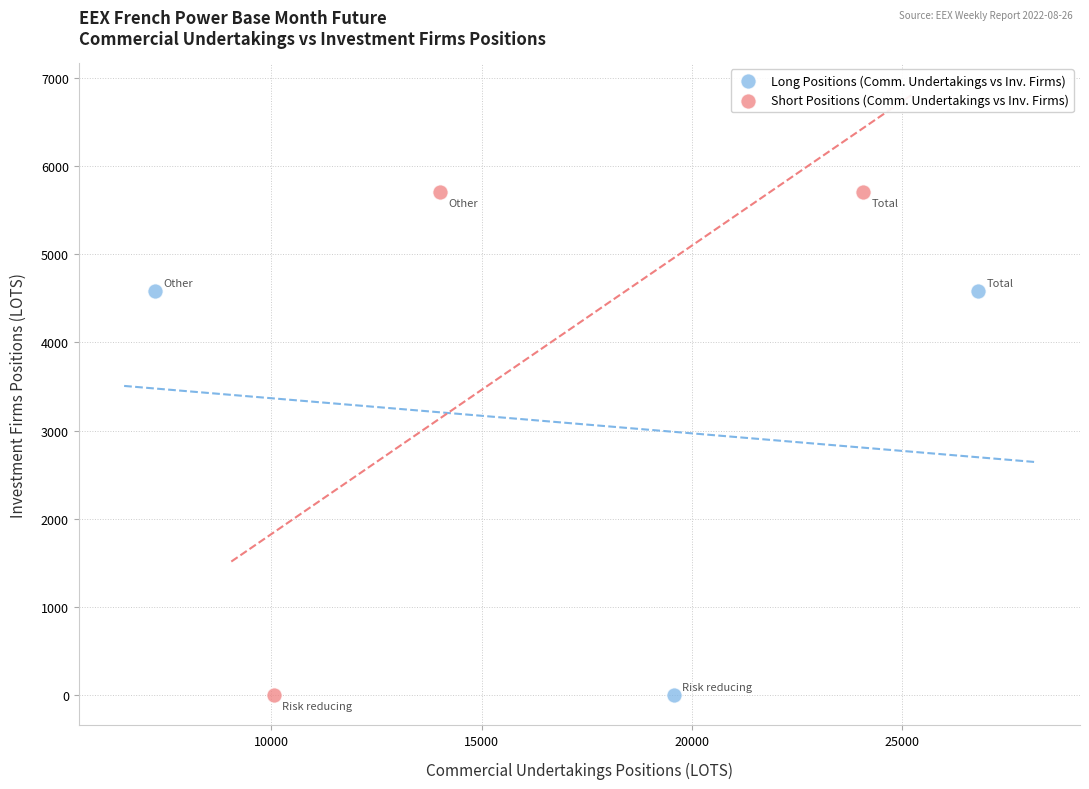

Which series reaches the maximum Y coordinate?

Short Positions (Comm. Undertakings vs Inv. Firms)